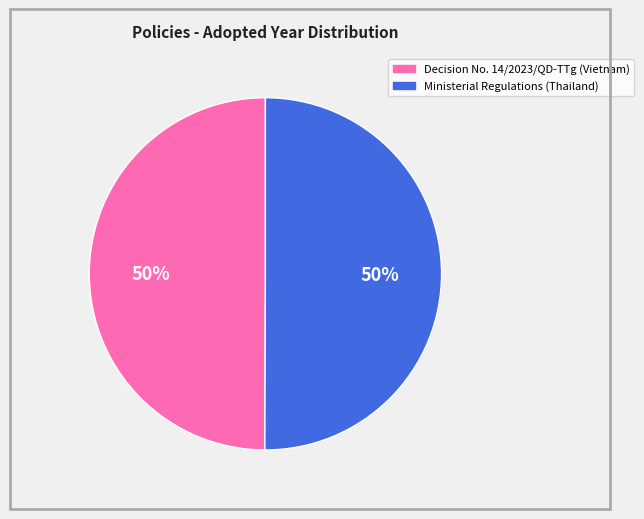

Approximately how many times larger is the value at Decision No. 14/2023/QD-TTg (Vietnam) compared to Ministerial Regulations (Thailand)?

1.0